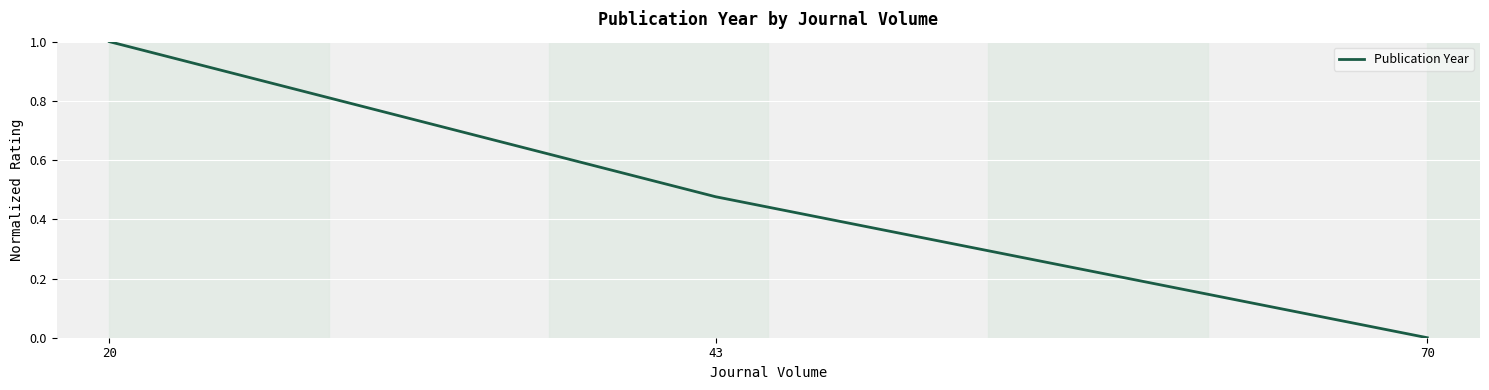

Rank the categories by value from highest to lowest.

20, 43, 70